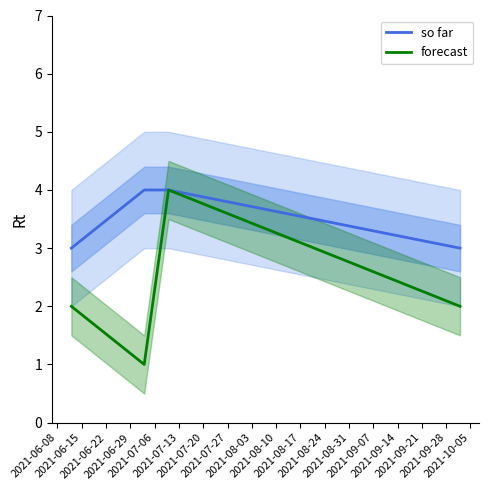

What is the sum of the forecast values at 2021-06-29 and 2021-06-08?

4